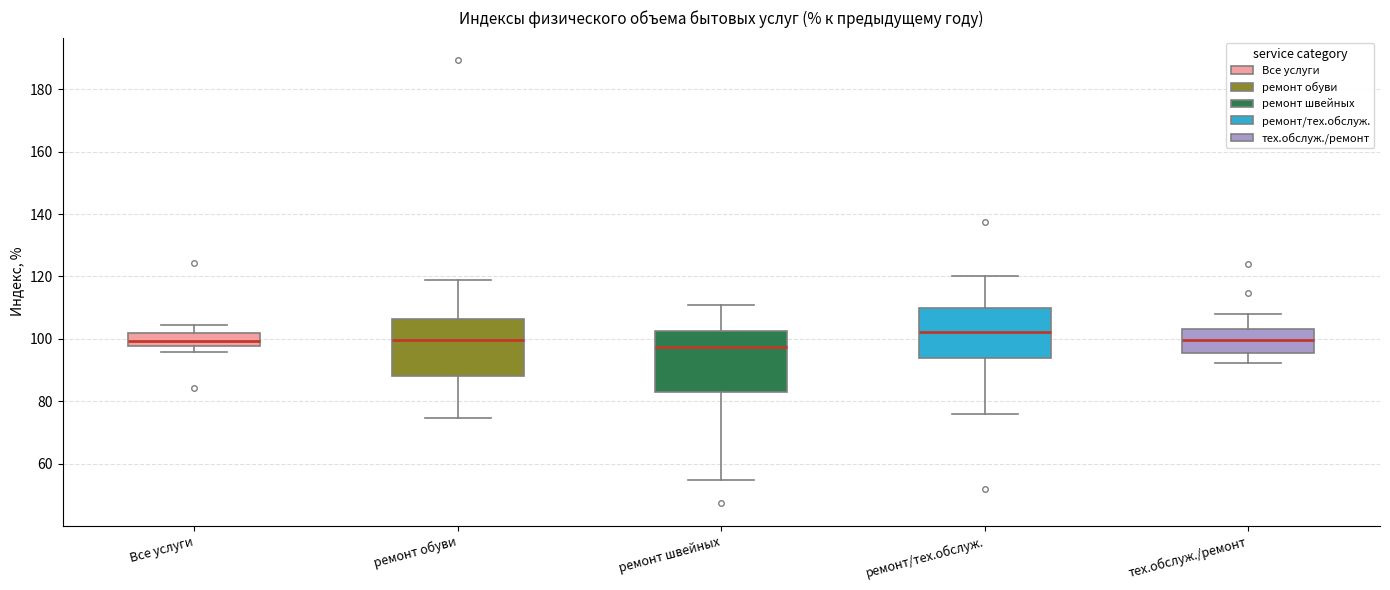

Reading left to right, transcribe this box plot: for each box, give where its median line is, the range the box spans, and where its two whiskers end, as read against the y-axis. The values are not printed on the chart, so give them approximately, as read against the axis.

Все услуги: median 100, box 98 to 102, whiskers 96 to 104
ремонт обуви: median 100, box 88 to 106, whiskers 74 to 118
ремонт швейных: median 98, box 82 to 102, whiskers 54 to 110
ремонт/тех.обслуж.: median 102, box 94 to 110, whiskers 76 to 120
тех.обслуж./ремонт: median 100, box 96 to 104, whiskers 92 to 108